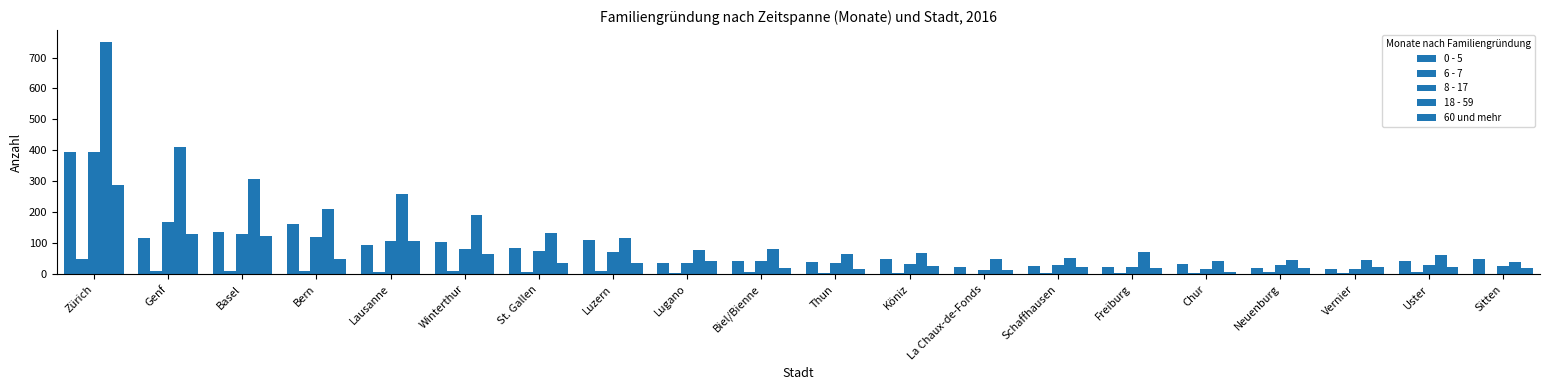

Are the bars grouped side by side (vs. stacked)?

Yes